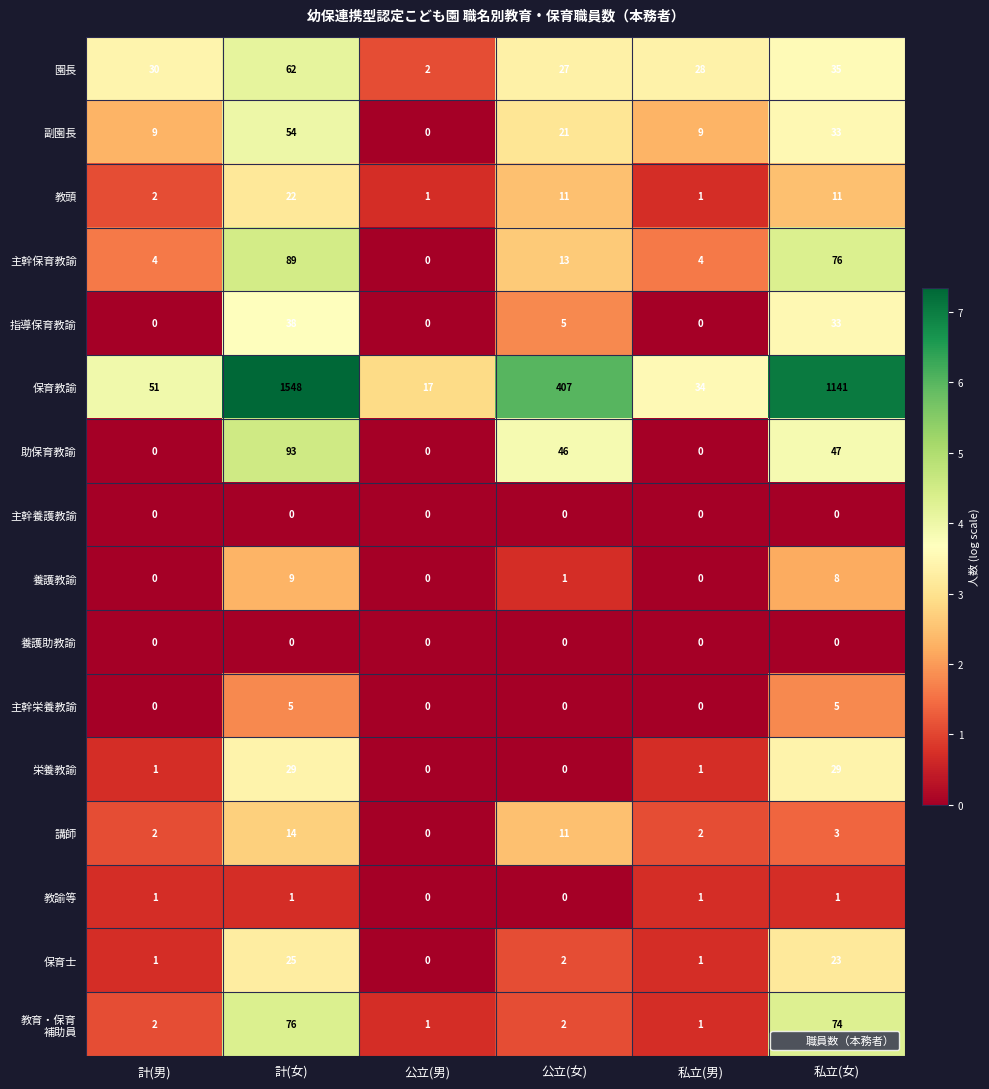

What is the spread (max minus min) of values at 私立(女)?

1141